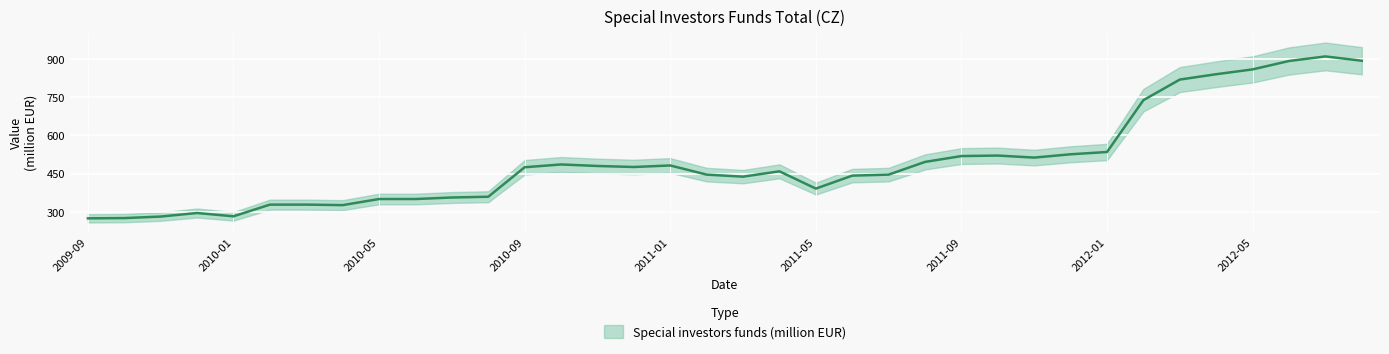

What is the difference between the values at 2011-12 and 2011-07?

80